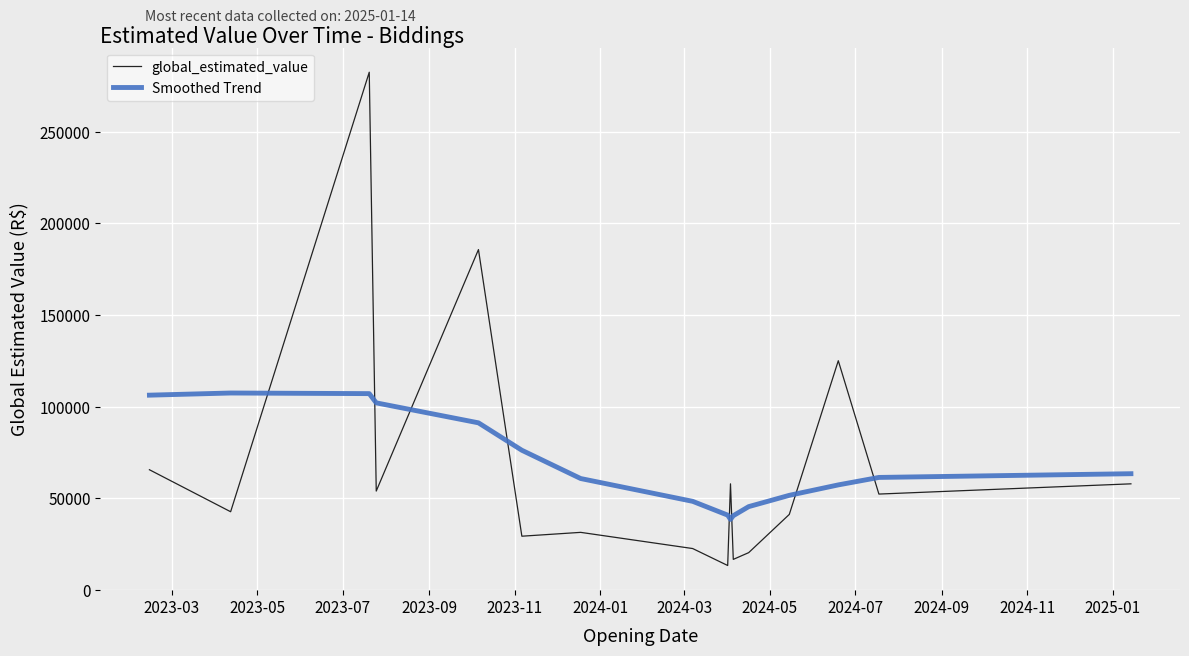

What is the average value of the Smoothed Trend series?

68524.3